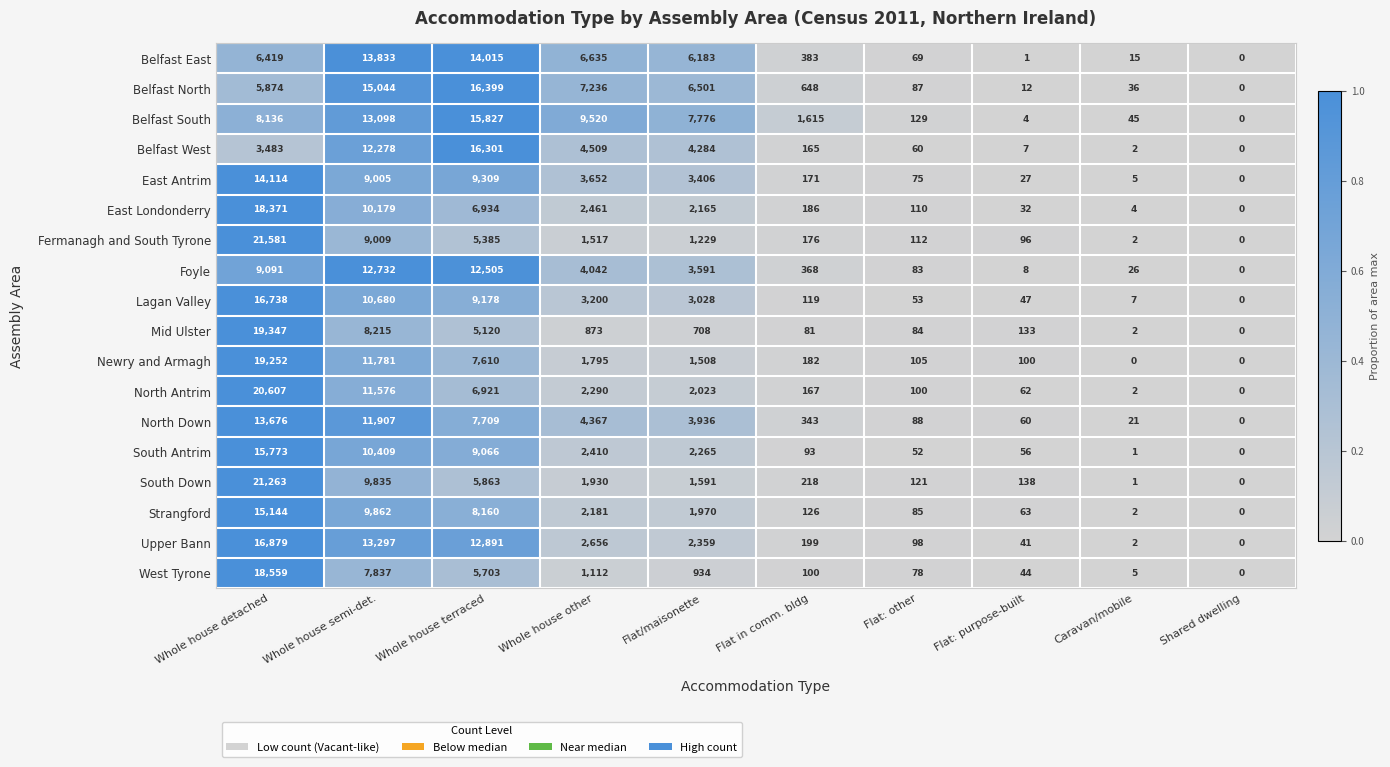

The value of East Londonderry at Flat/maisonette is 2165. True or false?

True